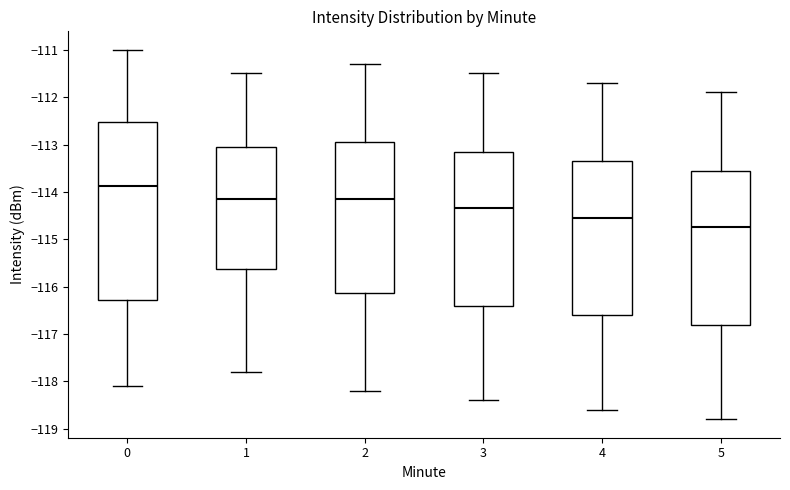

Reading left to right, read every box against the y-axis: the position of its median line, the range the box covers, and the ends of its whiskers. The values are not printed on the chart, so give them approximately, as read against the axis.

0: median -113.9, box -116.3 to -112.5, whiskers -118.1 to -111.0
1: median -114.1, box -115.6 to -113.0, whiskers -117.8 to -111.5
2: median -114.1, box -116.1 to -112.9, whiskers -118.2 to -111.3
3: median -114.3, box -116.4 to -113.1, whiskers -118.4 to -111.5
4: median -114.5, box -116.6 to -113.3, whiskers -118.6 to -111.7
5: median -114.7, box -116.8 to -113.5, whiskers -118.8 to -111.9